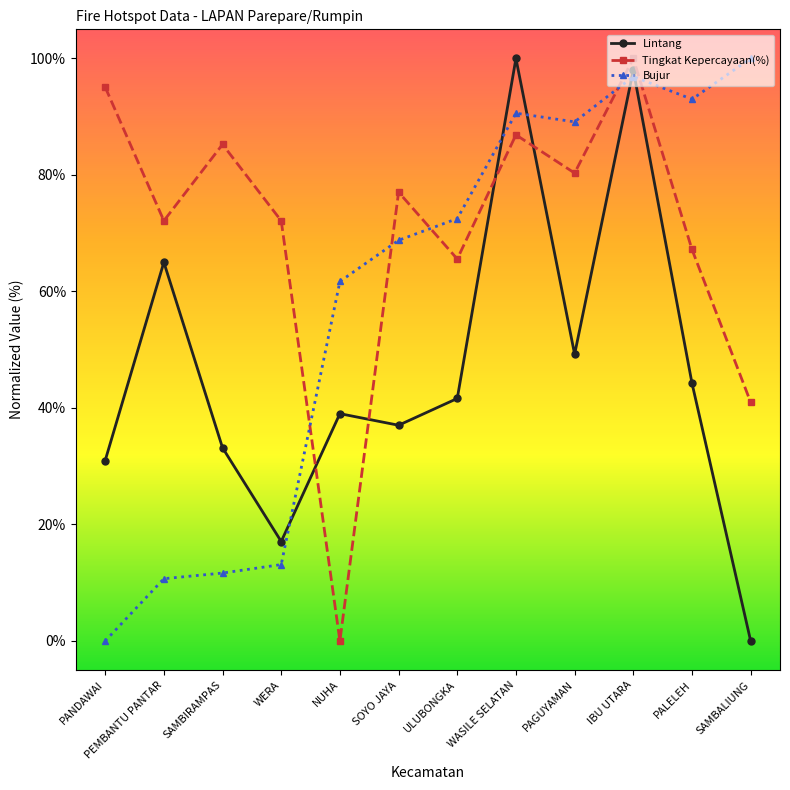

Which series has the largest total across all categories?

Tingkat Kepercayaan(%)